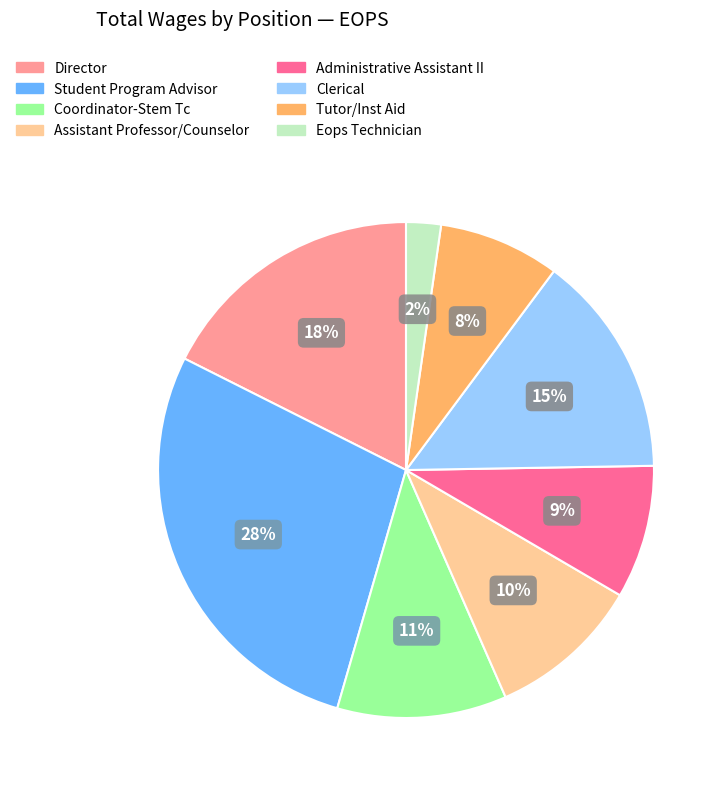

Is there a majority slice in this chart?

No